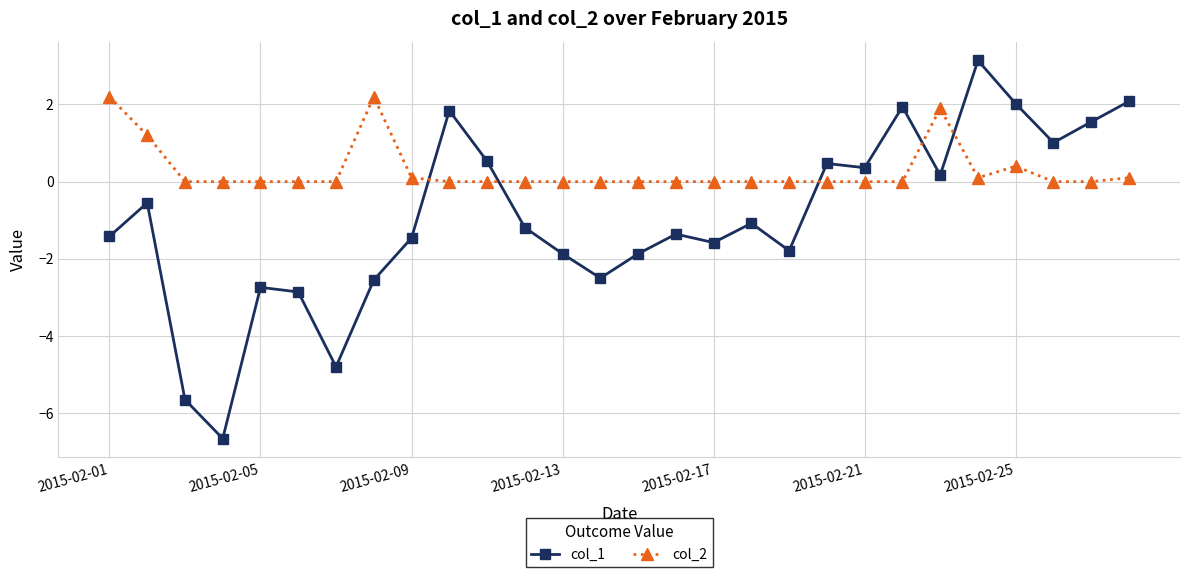

List the series in order of their overall mean, lowest first.

col_1, col_2